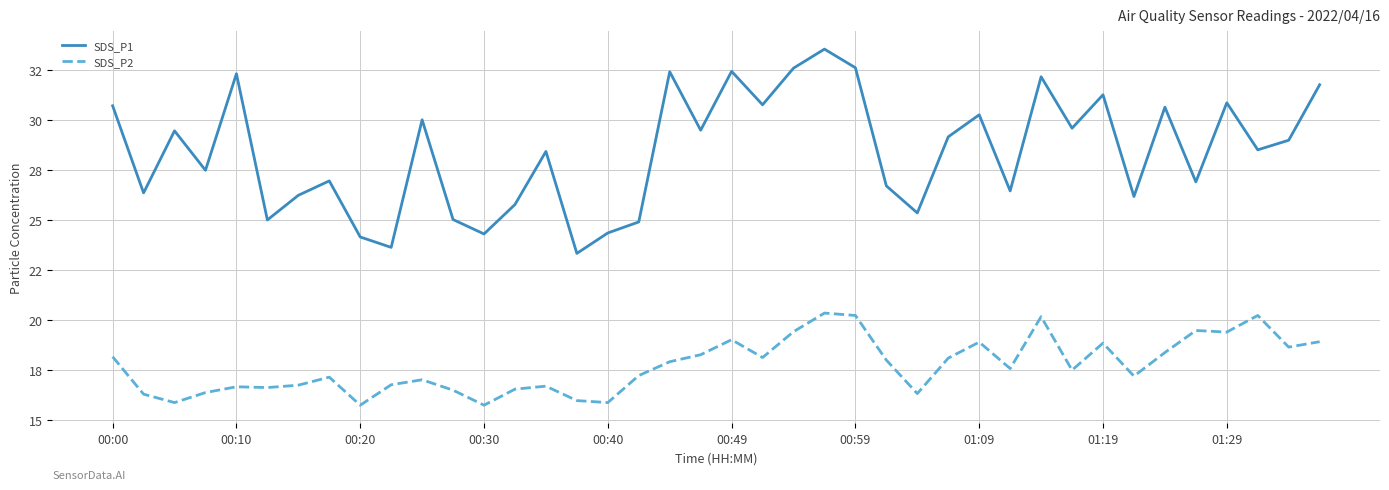

At which label does SDS_P2 first exceed 17?

00:00